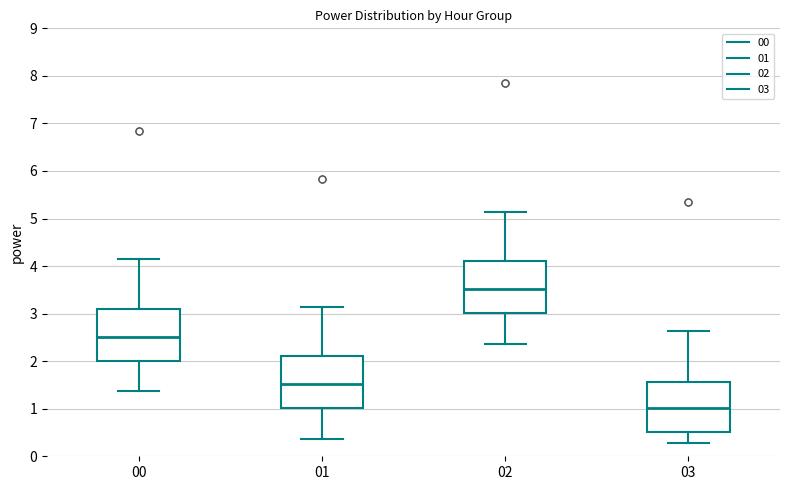

Which box has the lowest median line?

03